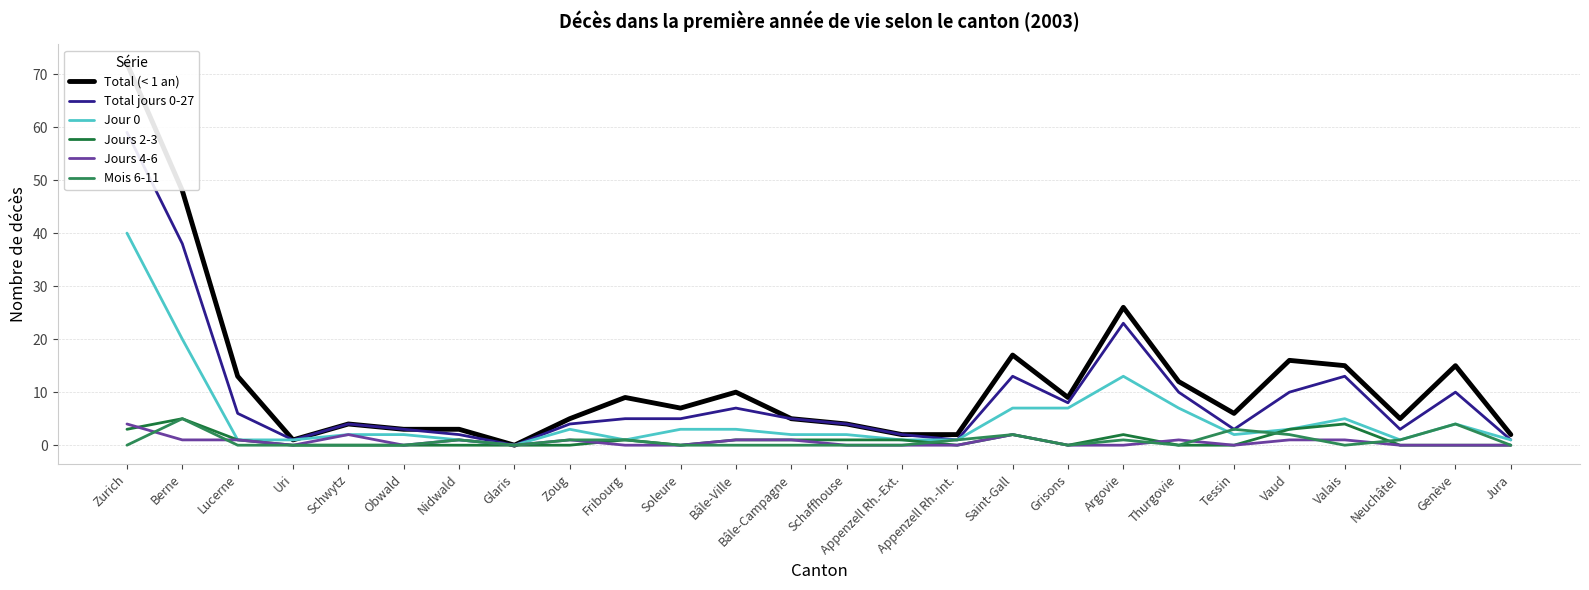

Where is the first local minimum for Jour 0?

Glaris